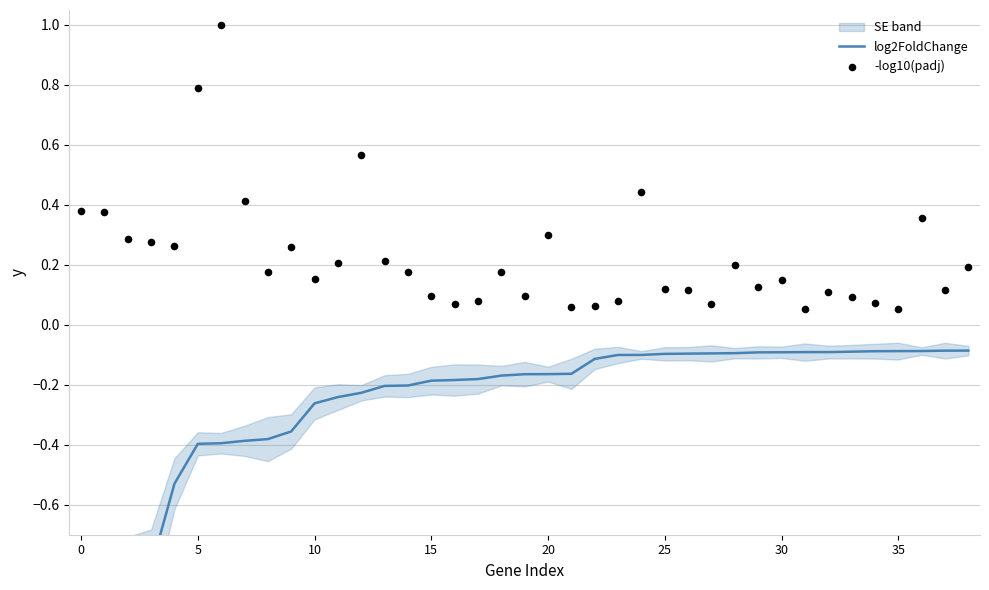

Is the value of -log10(padj) at 20 greater than the value of log2FoldChange at 17?

Yes